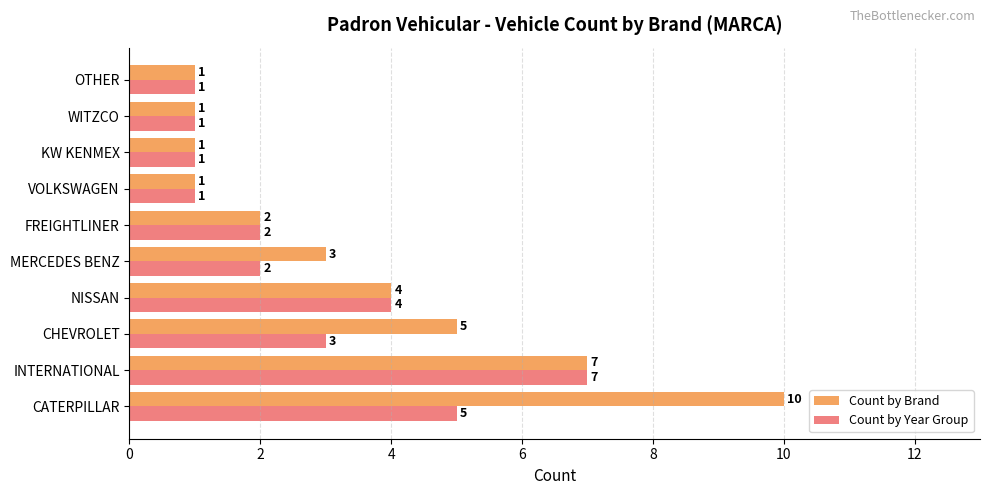

What is the average value of the Count by Brand series?

4